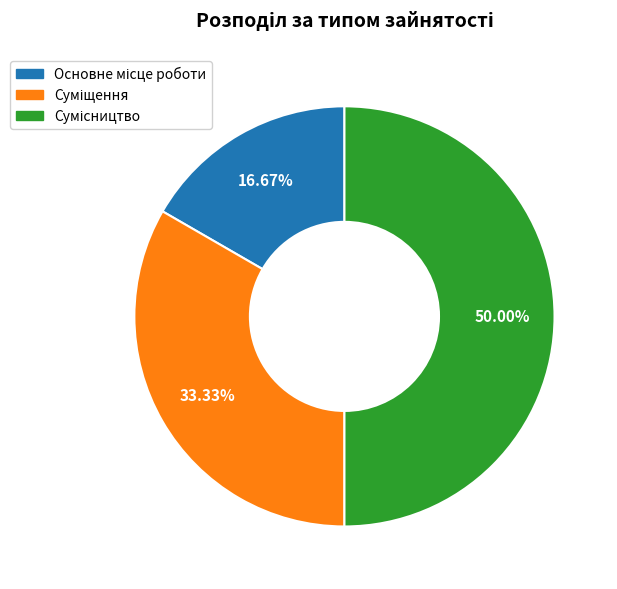

How many segments does this pie chart have?

3